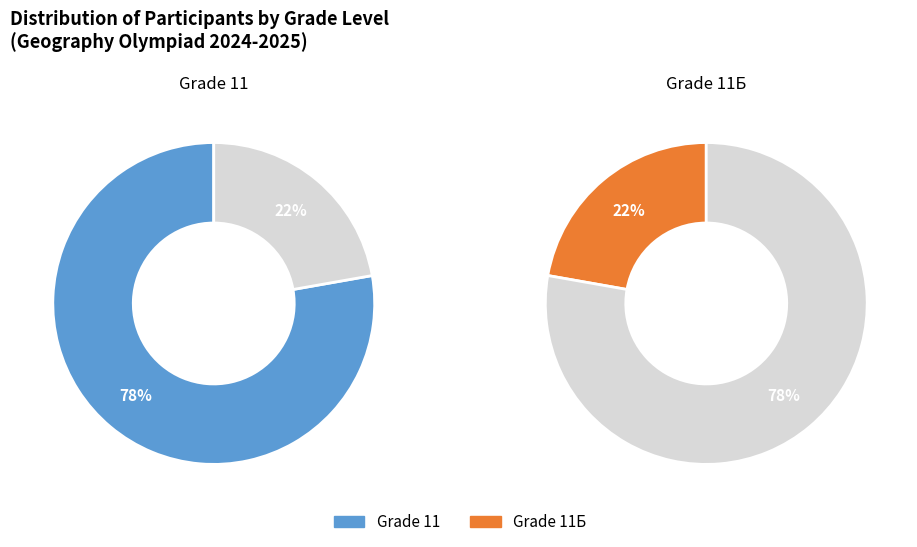

How many slices are in this pie chart?

2